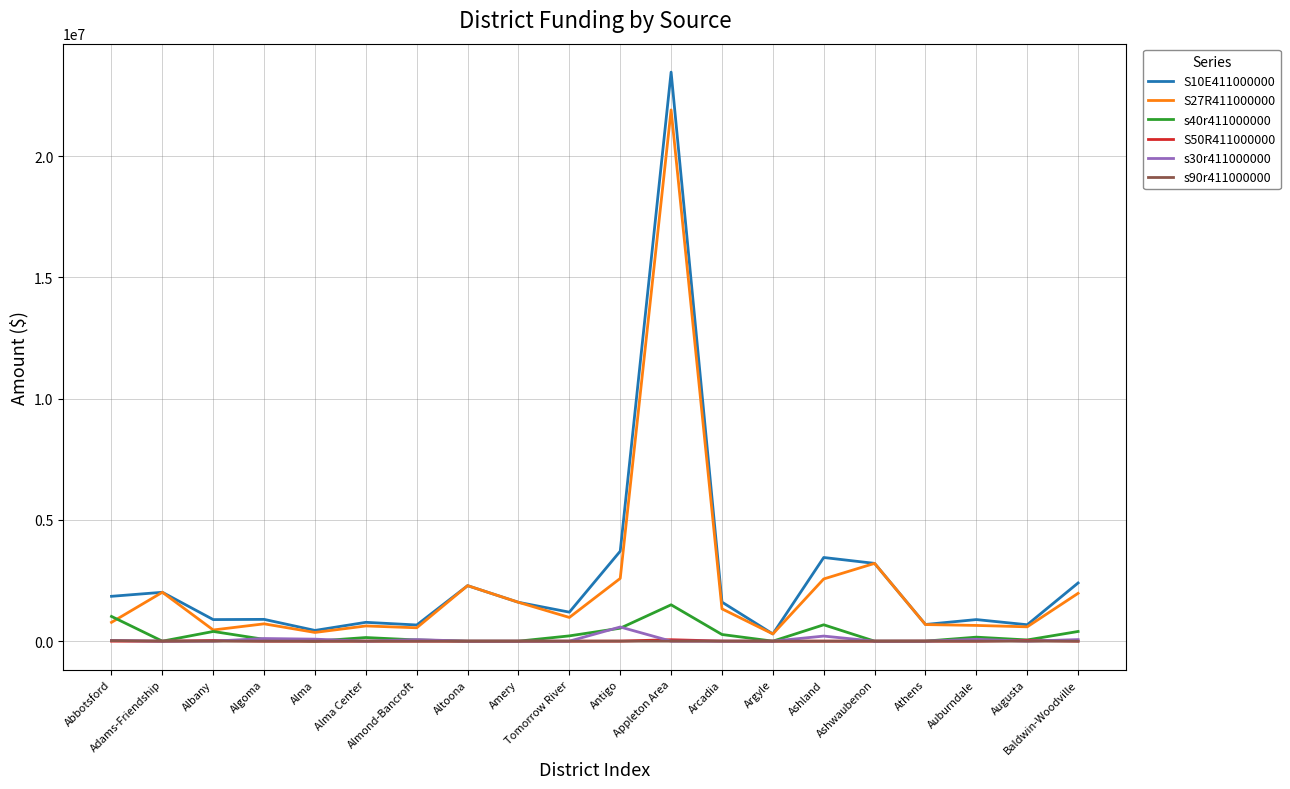

The value of s40r411000000 at Ashland is 675000.0. True or false?

True